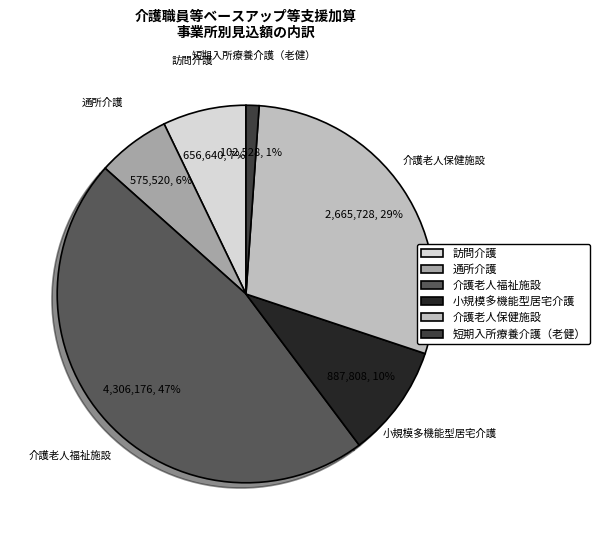

To the nearest percent, what is the average slice percentage?

17%